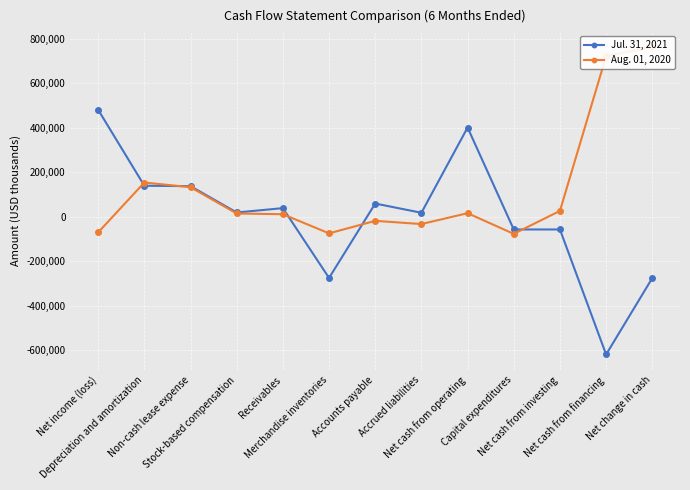

What is the average value of the Aug. 01, 2020 series?

120689